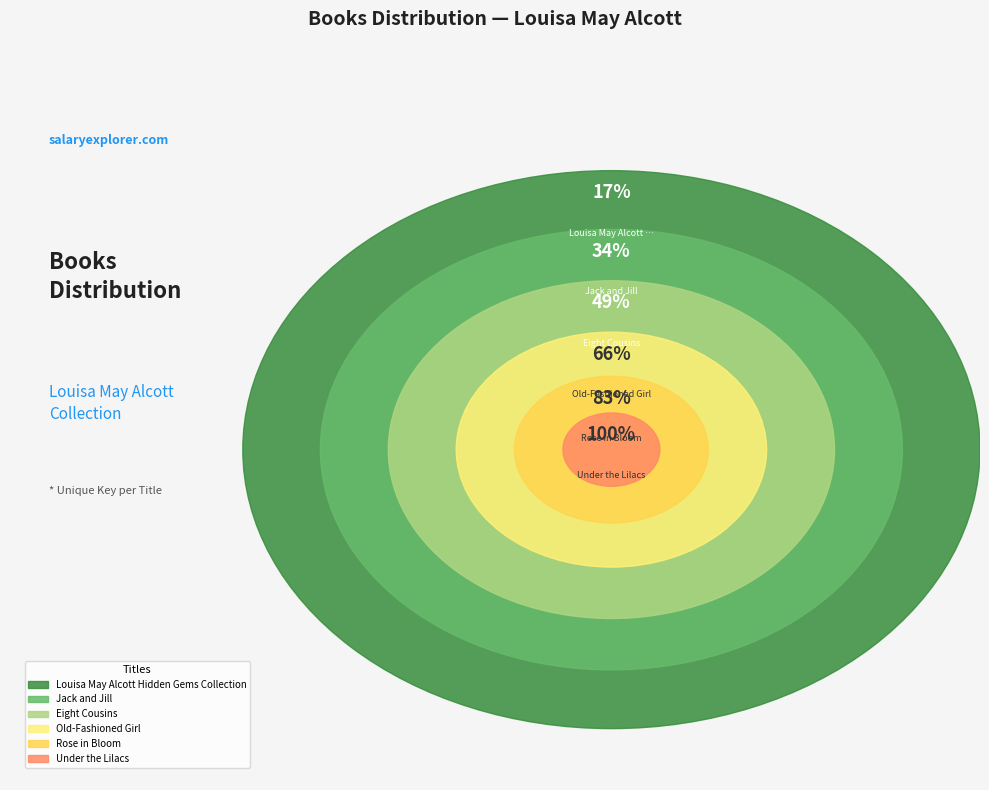

To the nearest percent, what portion does Under the Lilacs represent?

17%